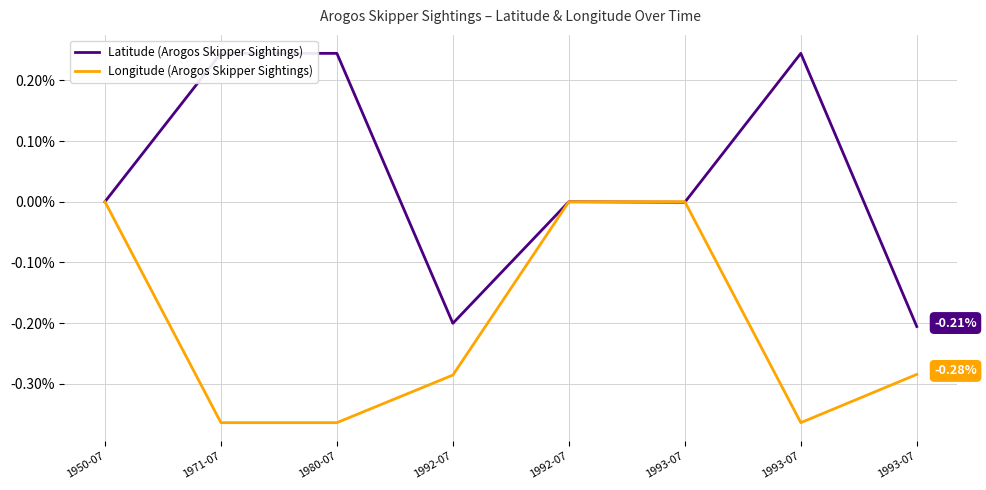

The value of Latitude (Arogos Skipper Sightings) at 1950-07 is 0.0. True or false?

True